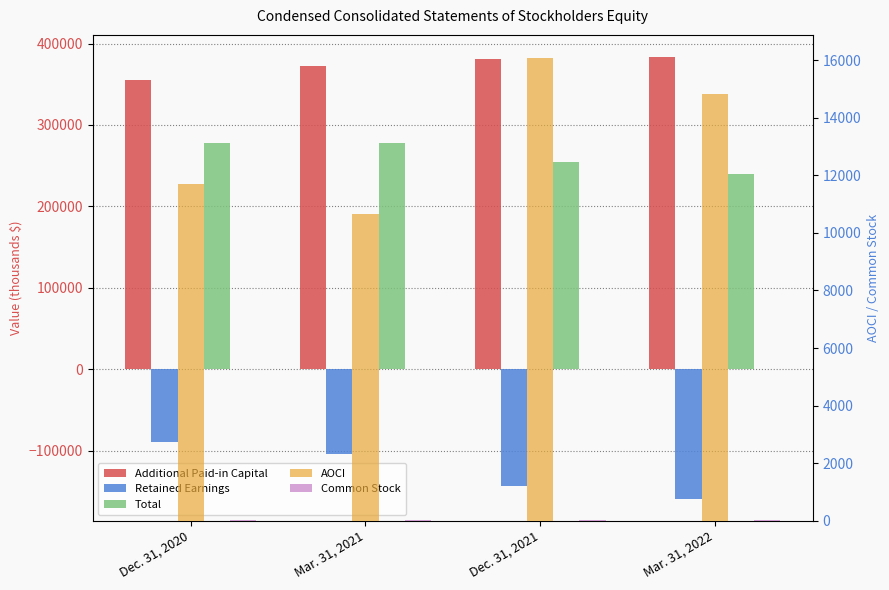

What is the label of the 1st bar from the left?

Dec. 31, 2020